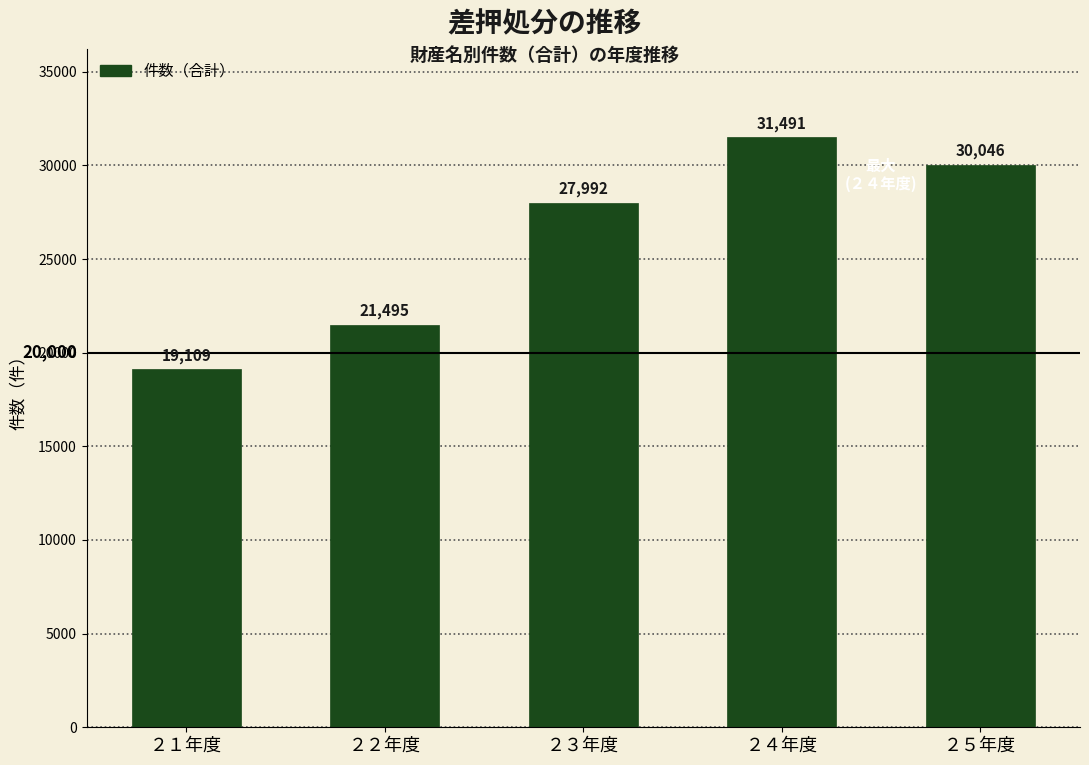

Reading right to left, list all the values displayed in this chart.

30046	31491	27992	21495	19109